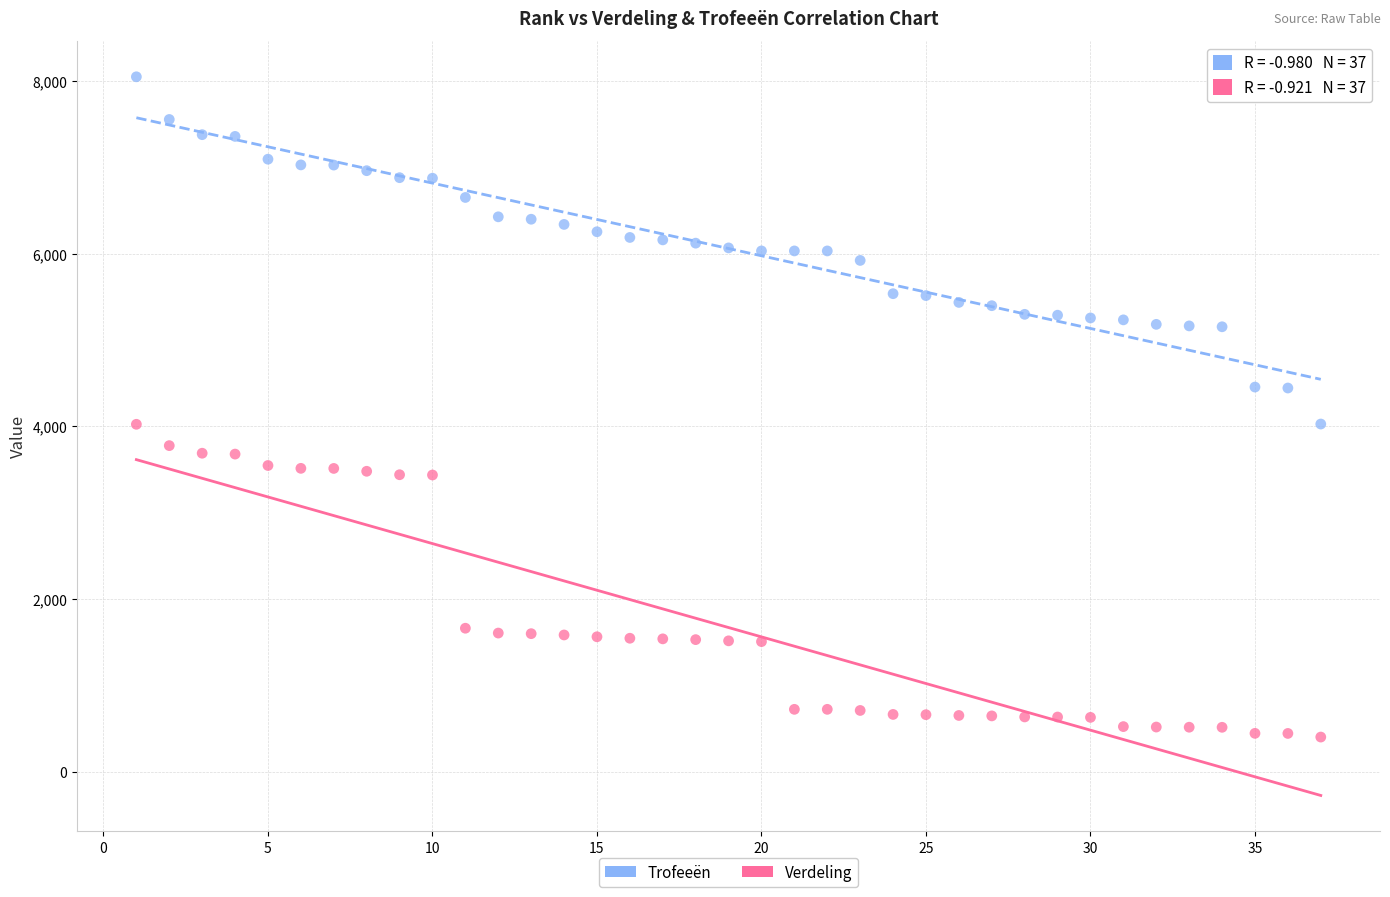

Which series contains the lowest Y value?

Verdeling